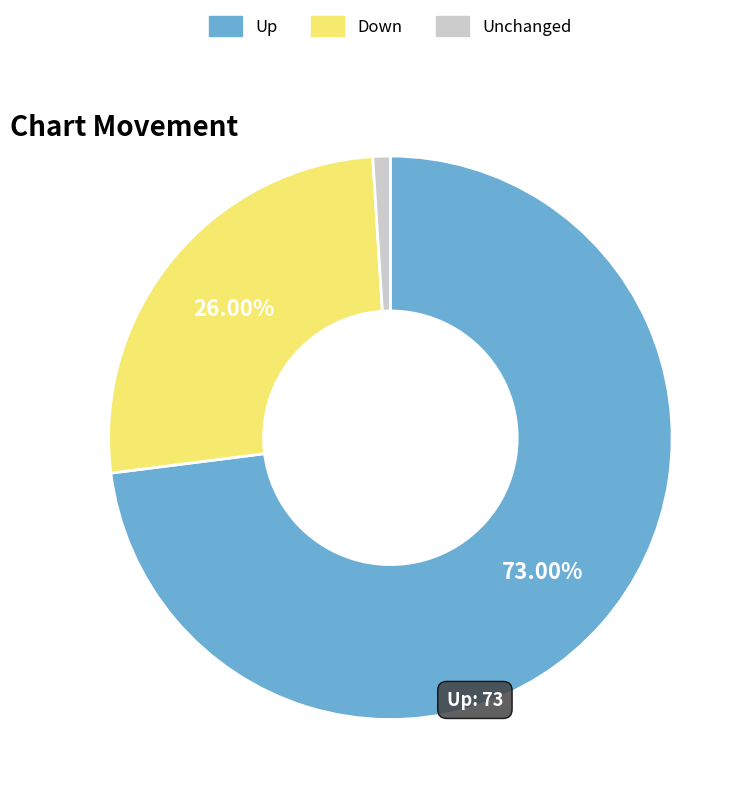

Rank the categories by value from lowest to highest.

Unchanged, Down, Up